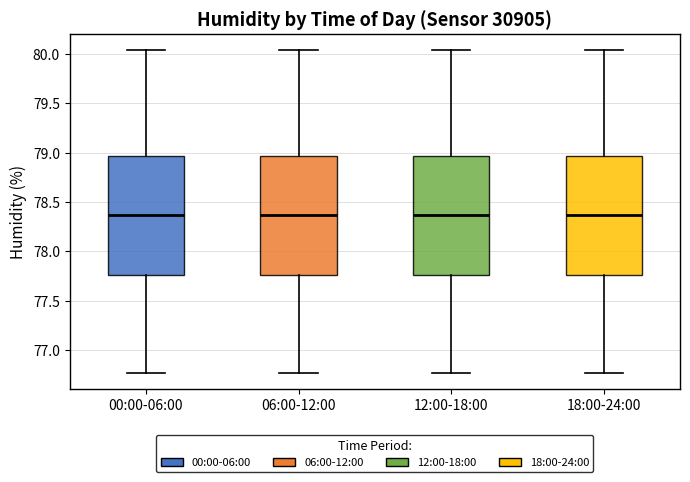

Reading left to right, read every box against the y-axis: the position of its median line, the range the box covers, and the ends of its whiskers. The values are not printed on the chart, so give them approximately, as read against the axis.

00:00-06:00: median 78.35, box 77.75 to 78.95, whiskers 76.75 to 80.05
06:00-12:00: median 78.35, box 77.75 to 78.95, whiskers 76.75 to 80.05
12:00-18:00: median 78.35, box 77.75 to 78.95, whiskers 76.75 to 80.05
18:00-24:00: median 78.35, box 77.75 to 78.95, whiskers 76.75 to 80.05